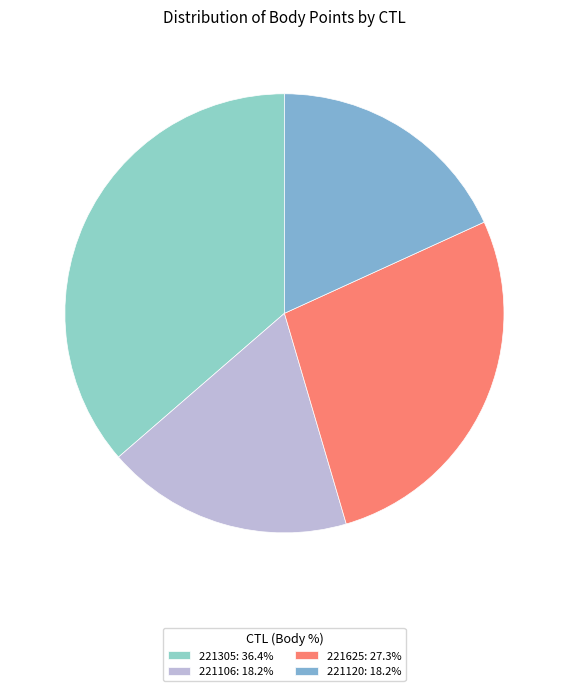

What percentage is the 221305 slice, to the nearest percent?

36%